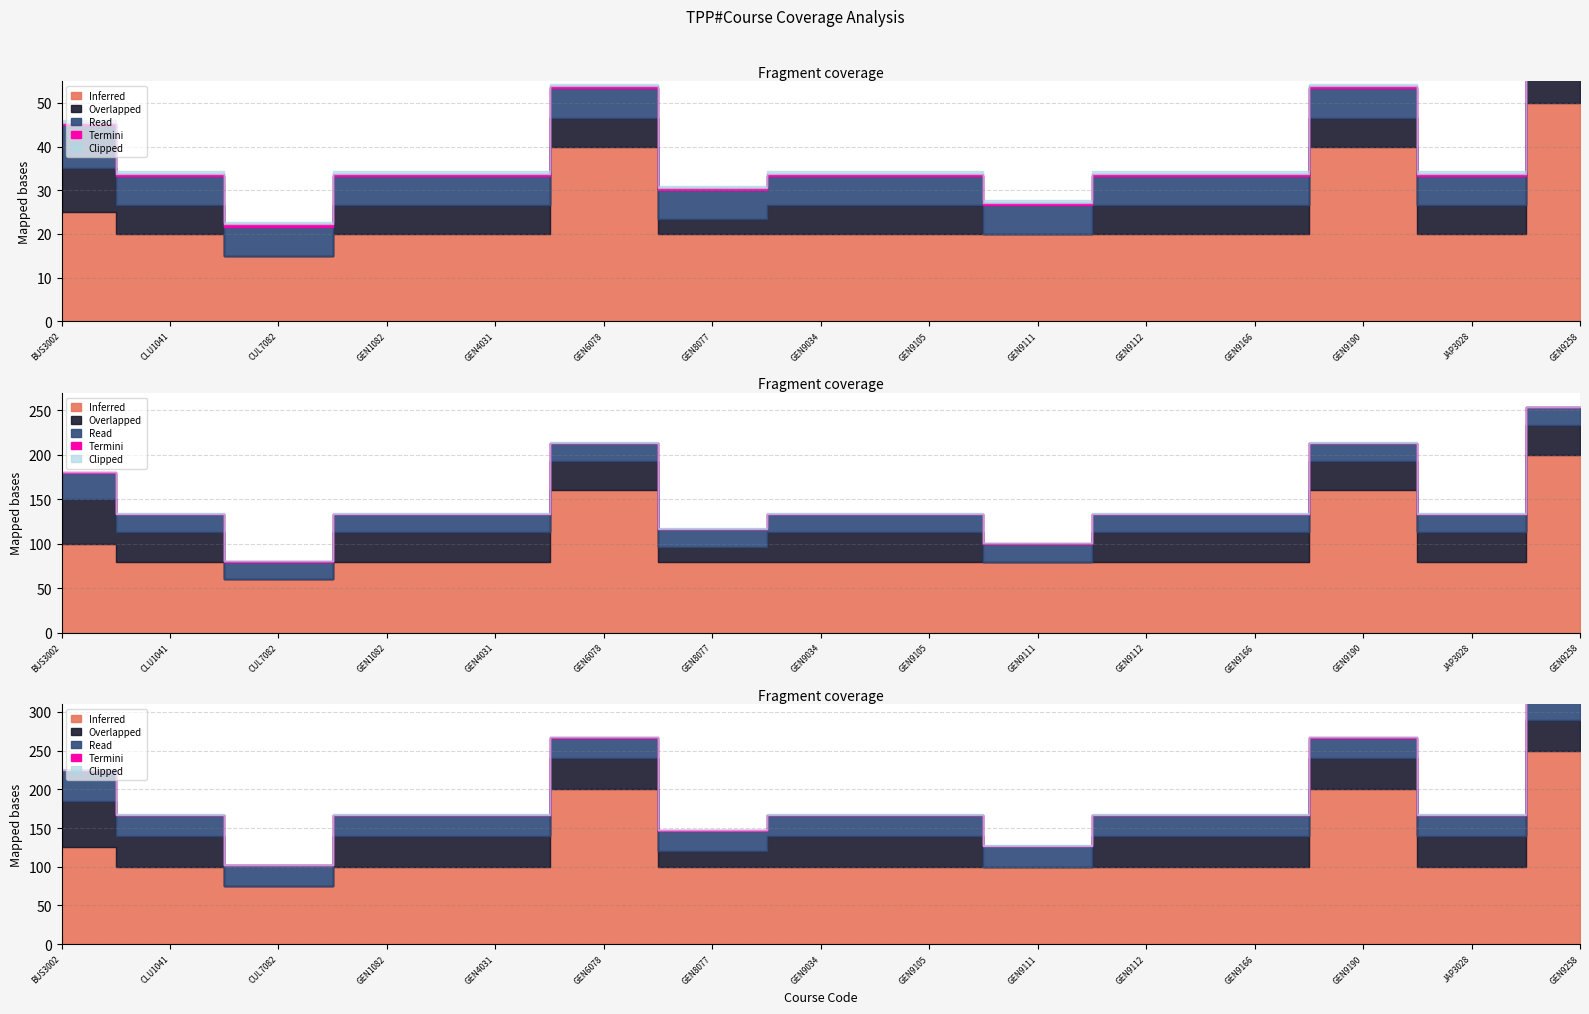

Count the number of categories in the chart.

15